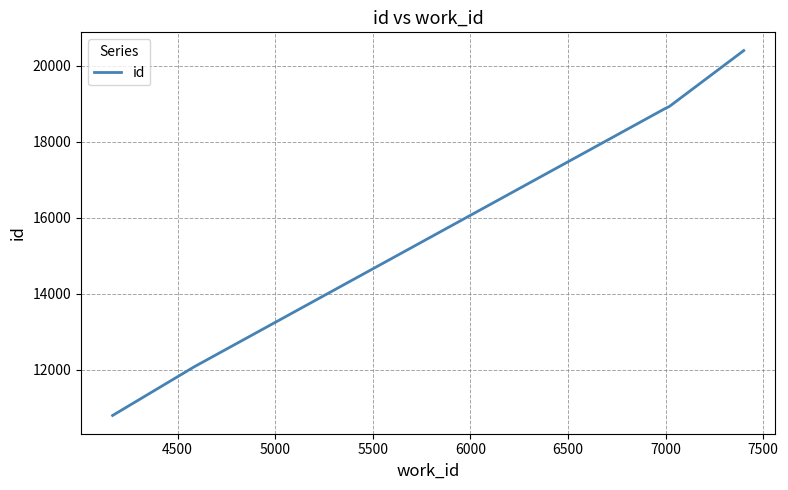

True or false: the data has more than 2 interior local peaks.

False